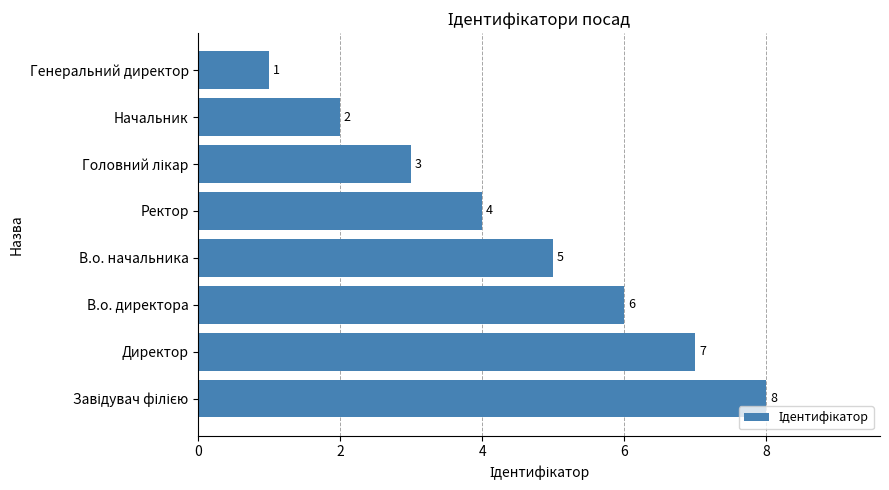

What is the difference between the maximum and minimum values?

7